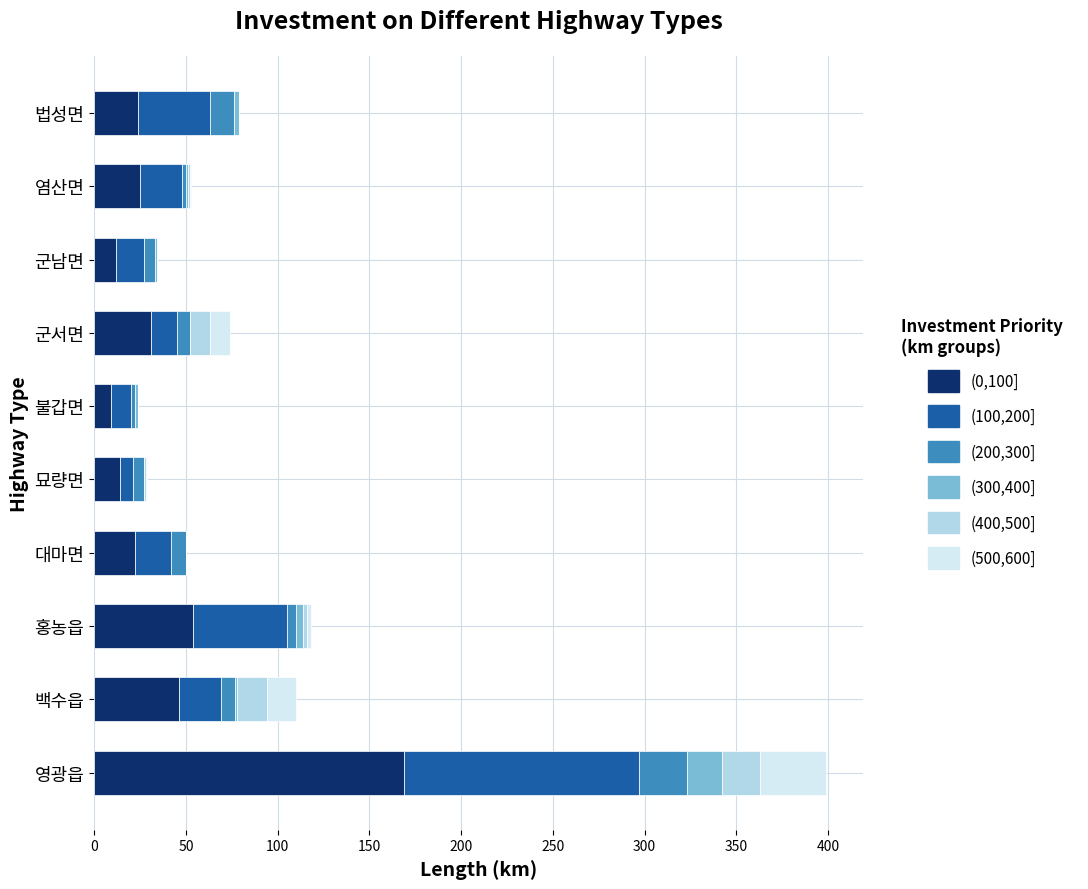

At which category is the sum across all series the highest?

영광읍